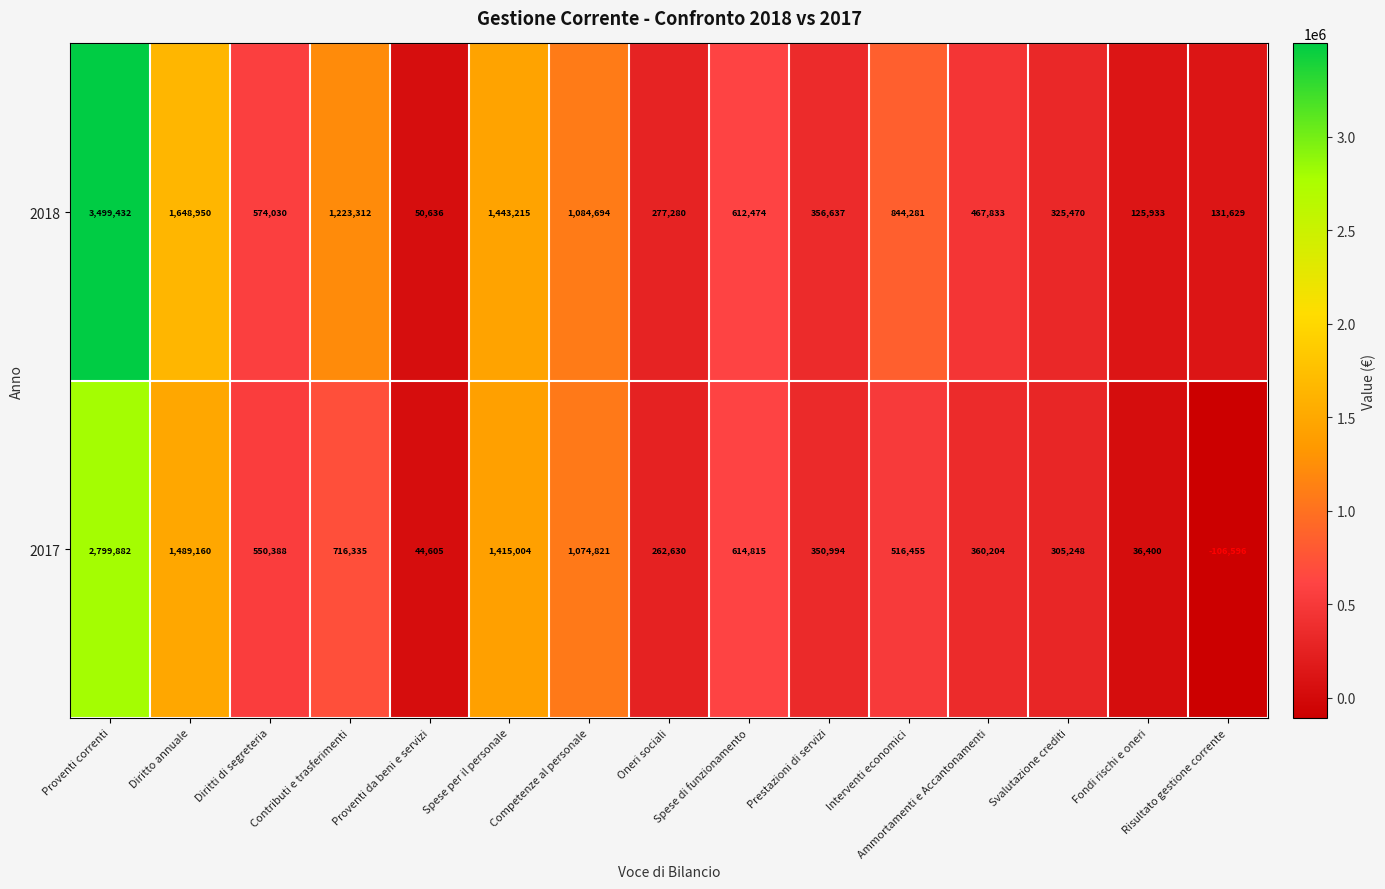

Rank the series by their maximum value, from highest to lowest.

2018, 2017